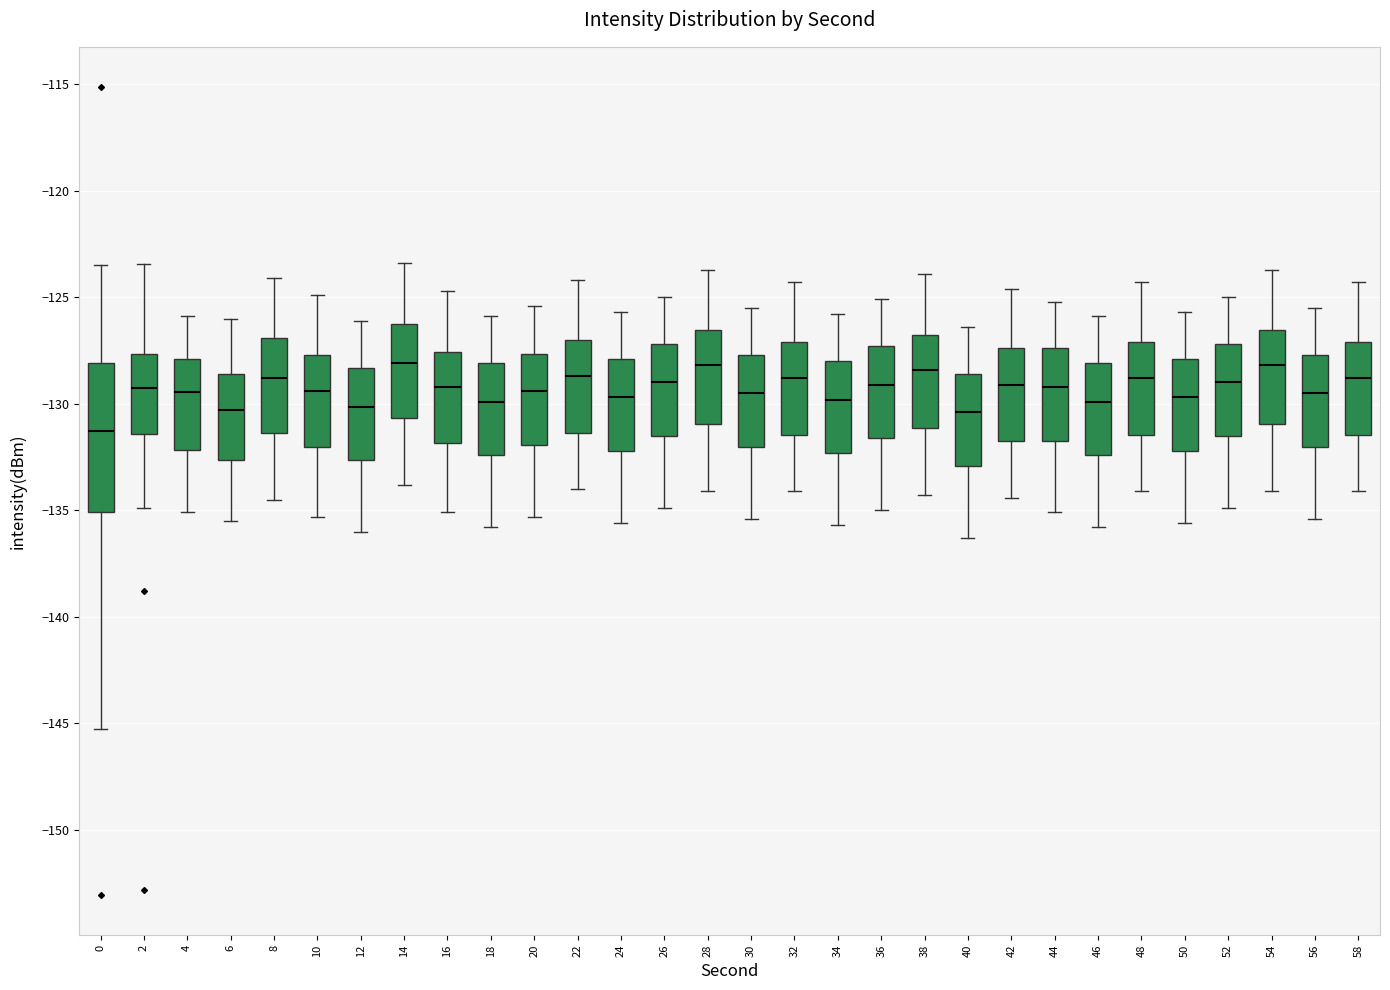

Where is the lower edge of the box at x = 50 on the y-axis? The values are not printed on the chart, so give them approximately, as read against the axis.

-132.0